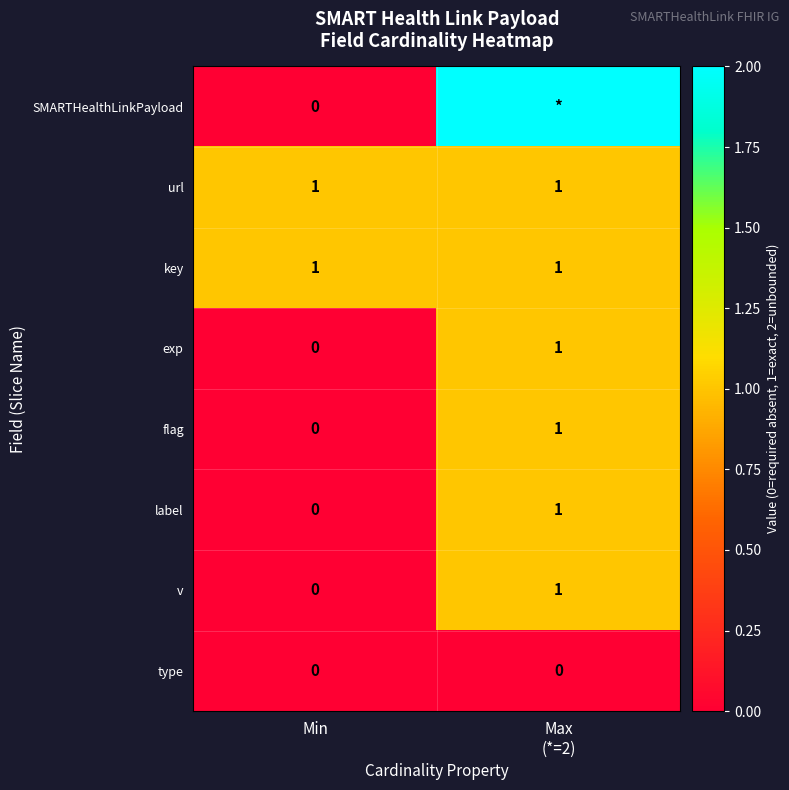

What value does the key series have at Max (*=2)?

1